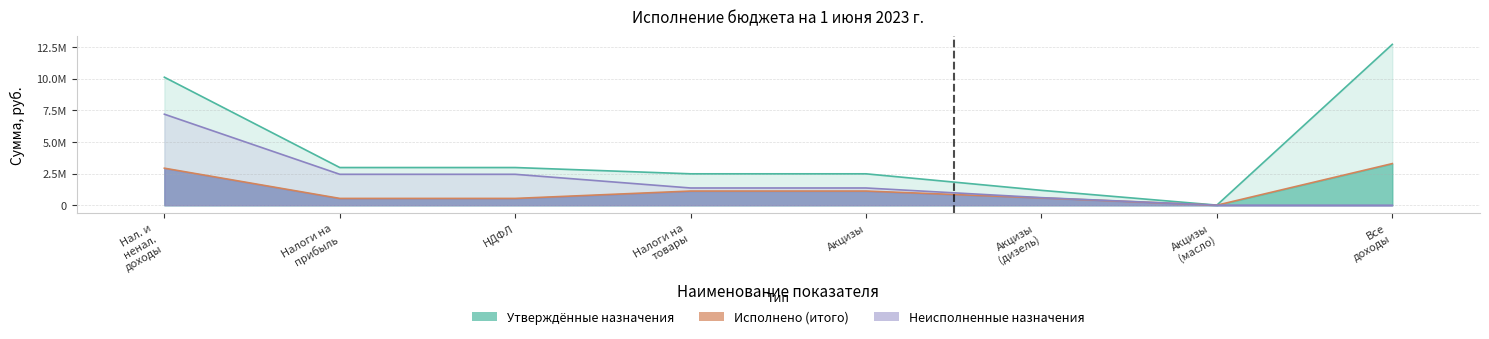

Rank the series by their maximum value, from lowest to highest.

Исполнено (итого), Неисполненные назначения, Утвержденные бюджетные назначения